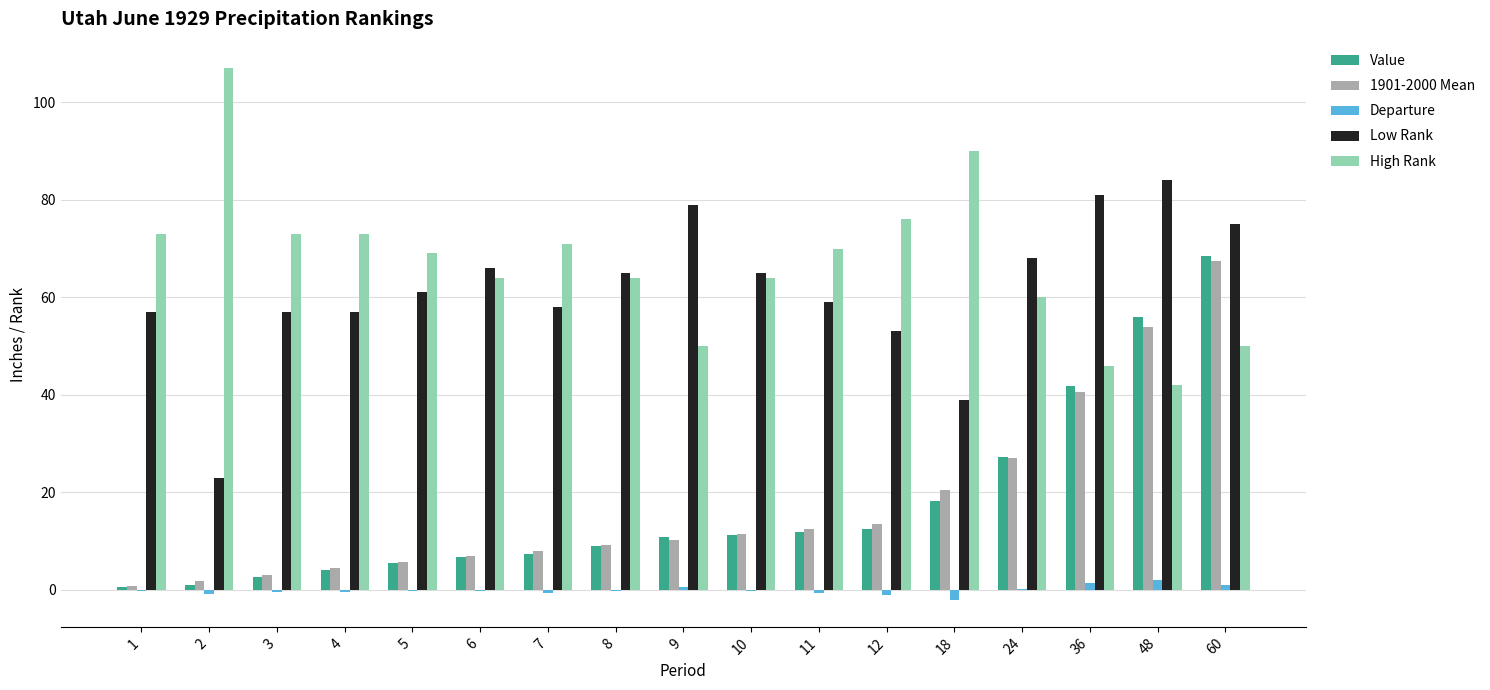

What is the sum of all Departure values?

-2.2